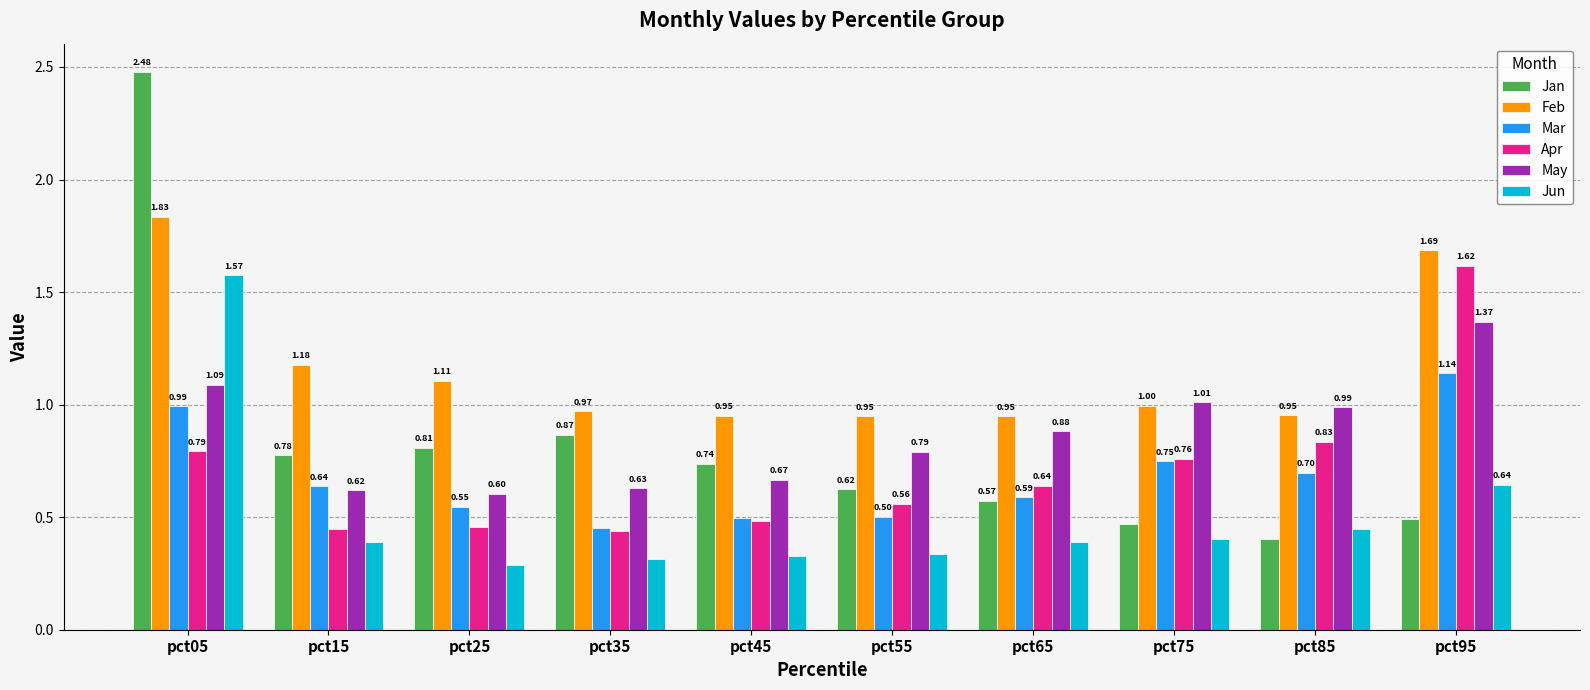

Where is May nearest to the value 0?

pct25